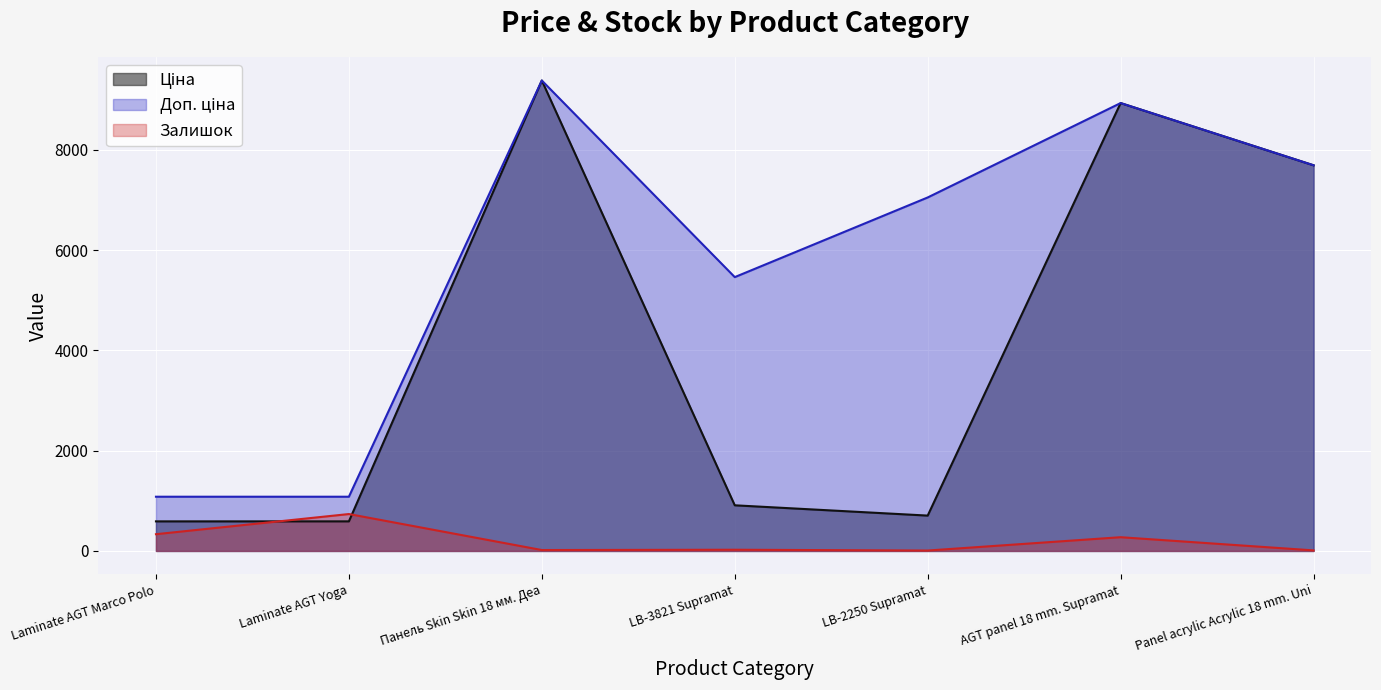

At which label is Ціна closest to 4986?

Panel acrylic Acrylic 18 mm. Uni